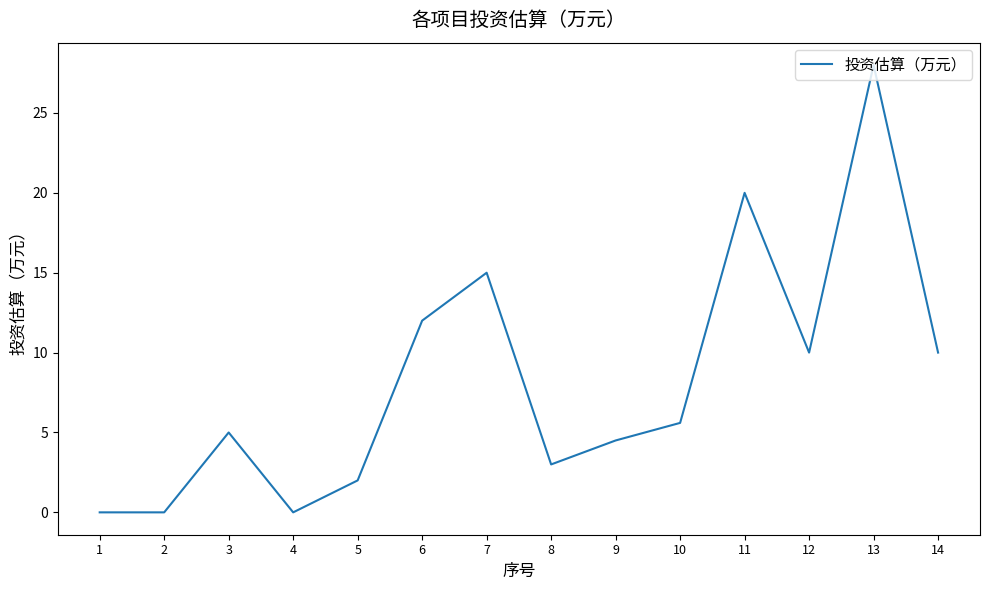

What is the maximum value shown in the chart?

28.0